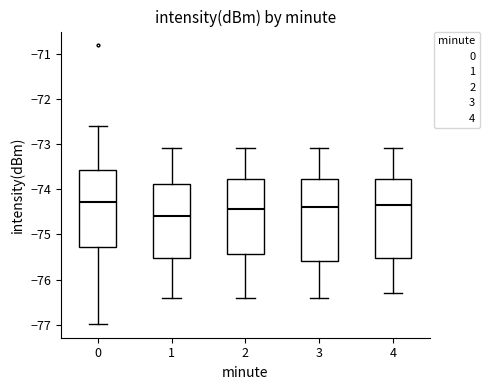

Where does the upper whisker of the box at x = 3 end on the y-axis? The values are not printed on the chart, so give them approximately, as read against the axis.

-73.1